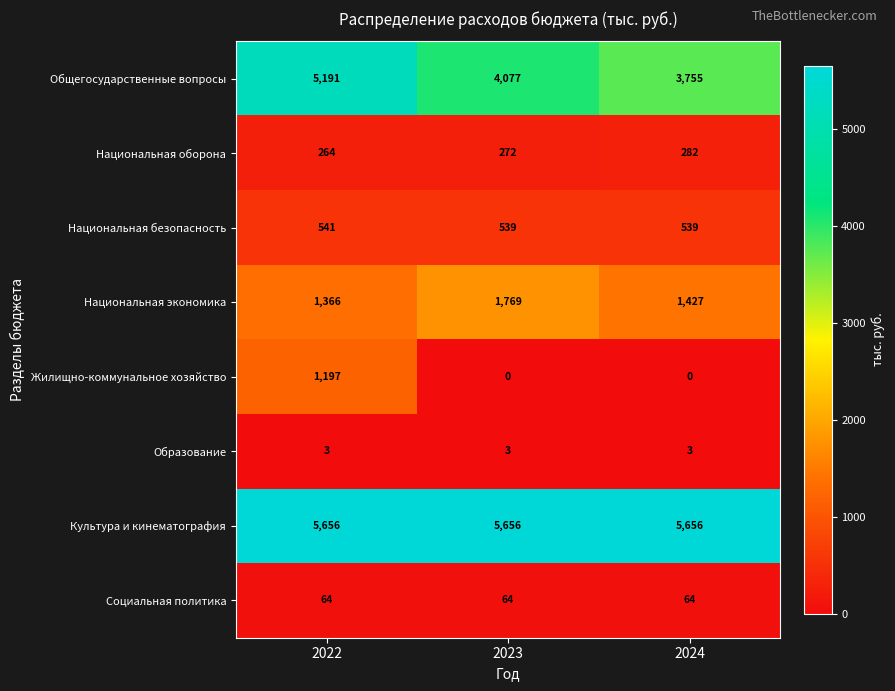

Reading left to right, what are all the values shown in this chart?

Общегосударственные вопросы: 5191	4077	3755
Национальная оборона: 264	272	282
Национальная безопасность: 541	539	539
Национальная экономика: 1366	1769	1427
Жилищно-коммунальное хозяйство: 1197	0	0
Образование: 3	3	3
Культура и кинематография: 5656	5656	5656
Социальная политика: 64	64	64